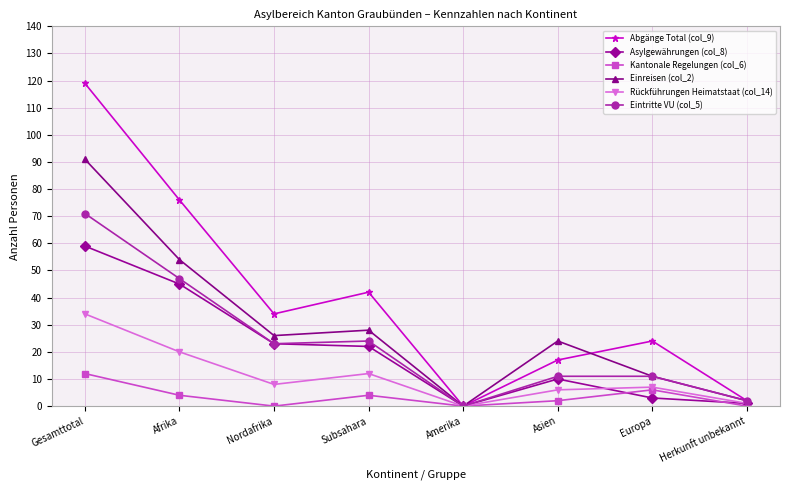

Is this an area chart (filled region under the line)?

No